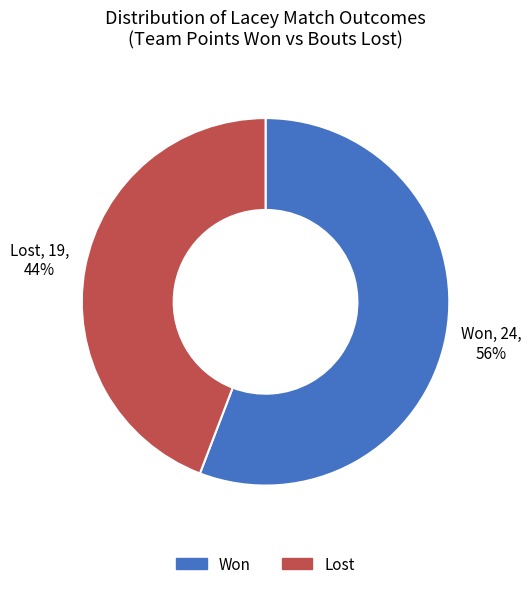

Is there any slice that represents more than half of the pie?

Yes